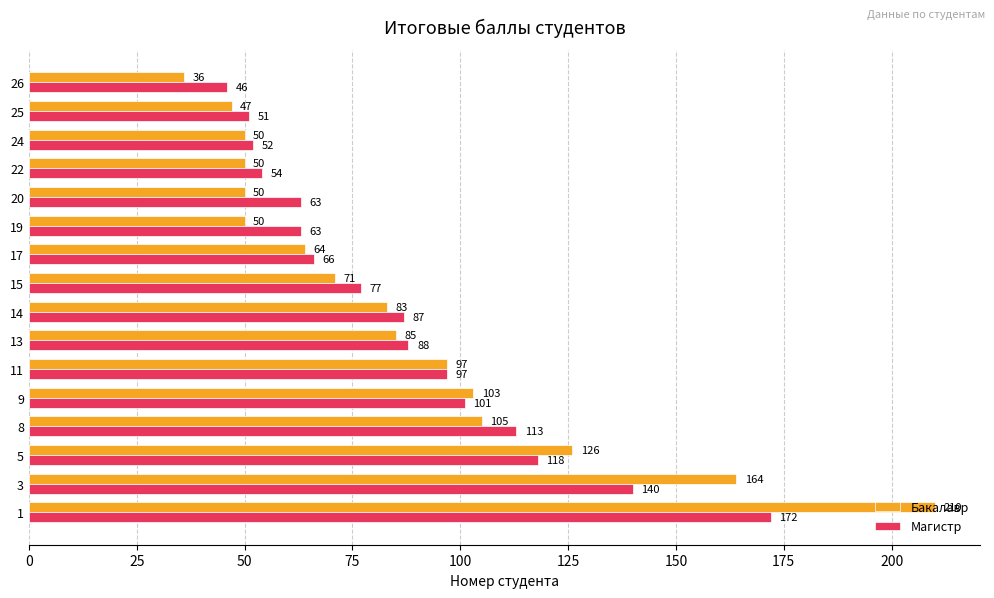

Count the number of categories in the chart.

16